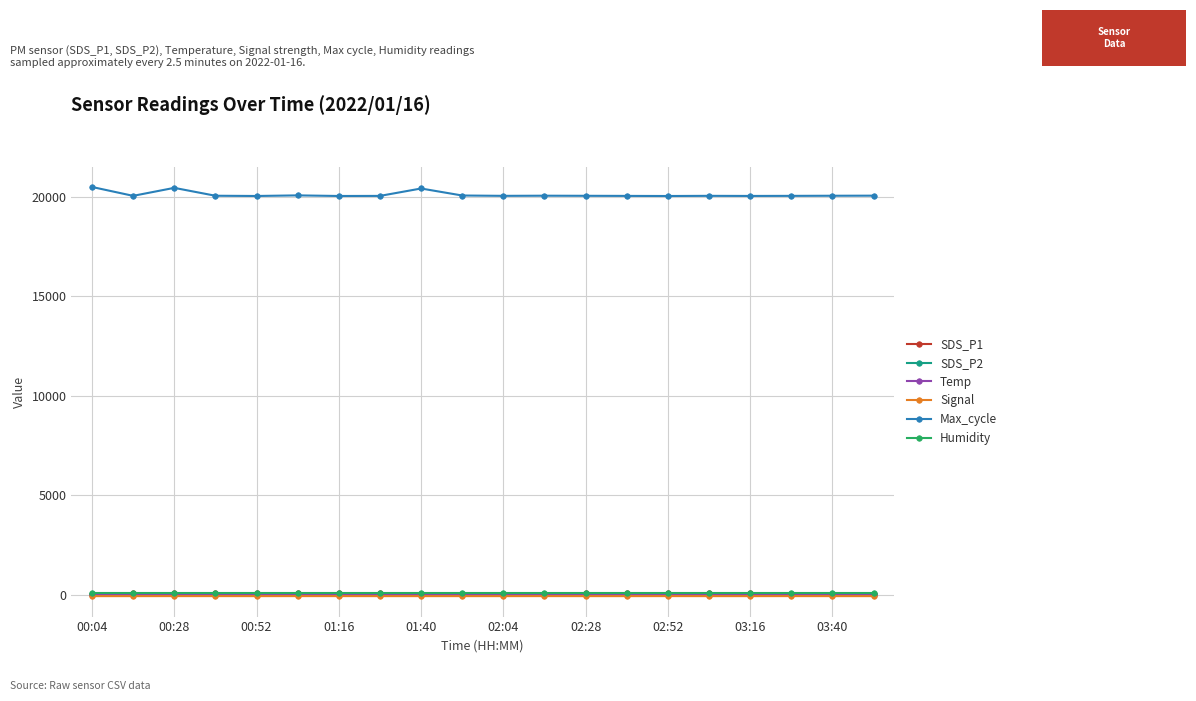

What is the value of the SDS_P1 point at the 20th from the left?

50.0